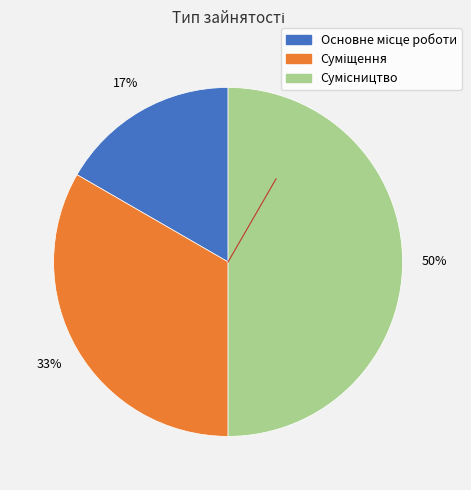

To the nearest percent, what is the difference between the largest and smallest slice percentages?

33%